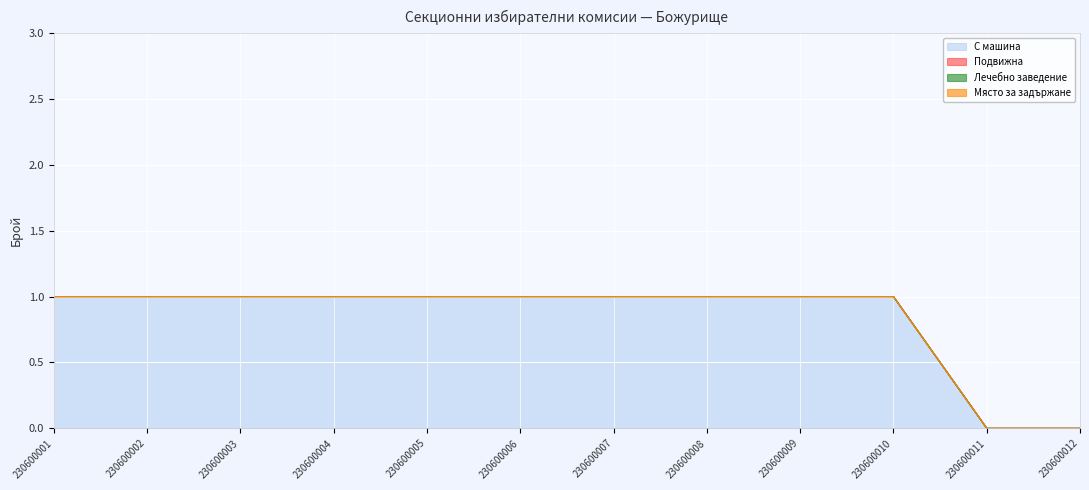

List the series in order of their peak value, highest first.

С машина, Подвижна, Лечебно заведение, Място за задържане